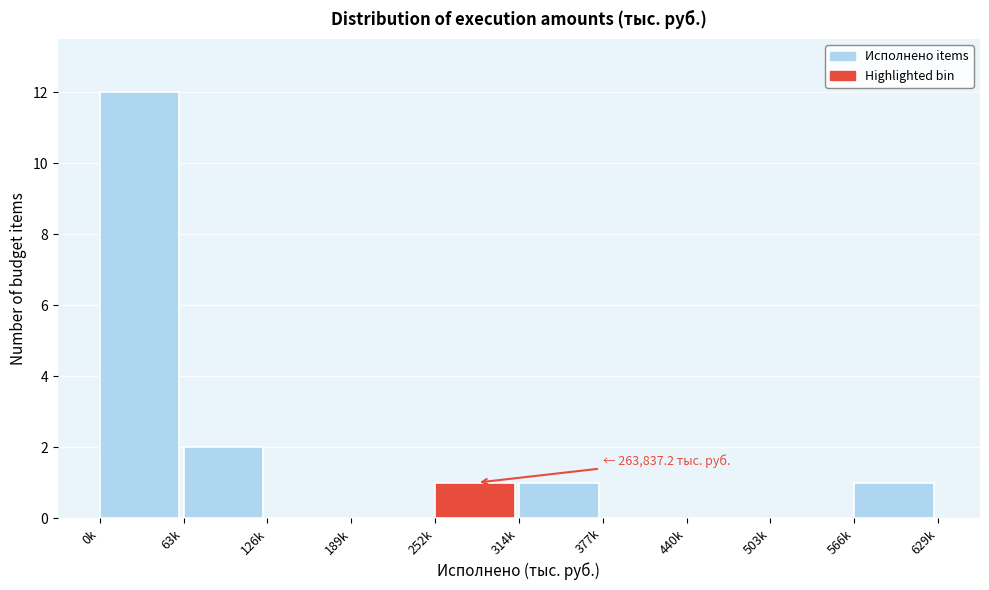

Reading left to right, what are all the values shown in this chart?

0k=12	63k=2	126k=0	189k=0	252k=1	314k=1	377k=0	440k=0	503k=0	566k=1